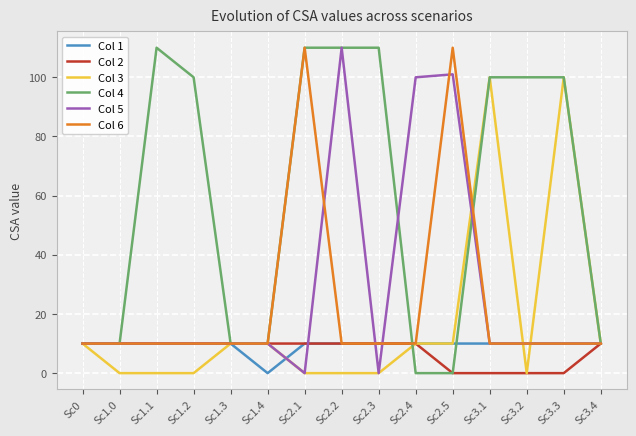

Reading left to right, what are all the values shown in this chart?

Col 1: Sc0=10	Sc1.0=10	Sc1.1=10	Sc1.2=10	Sc1.3=10	Sc1.4=0	Sc2.1=10	Sc2.2=10	Sc2.3=10	Sc2.4=10	Sc2.5=10	Sc3.1=10	Sc3.2=10	Sc3.3=10	Sc3.4=10
Col 2: Sc0=10	Sc1.0=10	Sc1.1=10	Sc1.2=10	Sc1.3=10	Sc1.4=10	Sc2.1=10	Sc2.2=10	Sc2.3=10	Sc2.4=10	Sc2.5=0	Sc3.1=0	Sc3.2=0	Sc3.3=0	Sc3.4=10
Col 3: Sc0=10	Sc1.0=0	Sc1.1=0	Sc1.2=0	Sc1.3=10	Sc1.4=10	Sc2.1=0	Sc2.2=0	Sc2.3=0	Sc2.4=10	Sc2.5=10	Sc3.1=100	Sc3.2=0	Sc3.3=100	Sc3.4=10
Col 4: Sc0=10	Sc1.0=10	Sc1.1=110	Sc1.2=100	Sc1.3=10	Sc1.4=10	Sc2.1=110	Sc2.2=110	Sc2.3=110	Sc2.4=0	Sc2.5=0	Sc3.1=100	Sc3.2=100	Sc3.3=100	Sc3.4=10
Col 5: Sc0=10	Sc1.0=10	Sc1.1=10	Sc1.2=10	Sc1.3=10	Sc1.4=10	Sc2.1=0	Sc2.2=110	Sc2.3=0	Sc2.4=100	Sc2.5=101	Sc3.1=10	Sc3.2=10	Sc3.3=10	Sc3.4=10
Col 6: Sc0=10	Sc1.0=10	Sc1.1=10	Sc1.2=10	Sc1.3=10	Sc1.4=10	Sc2.1=110	Sc2.2=10	Sc2.3=10	Sc2.4=10	Sc2.5=110	Sc3.1=10	Sc3.2=10	Sc3.3=10	Sc3.4=10